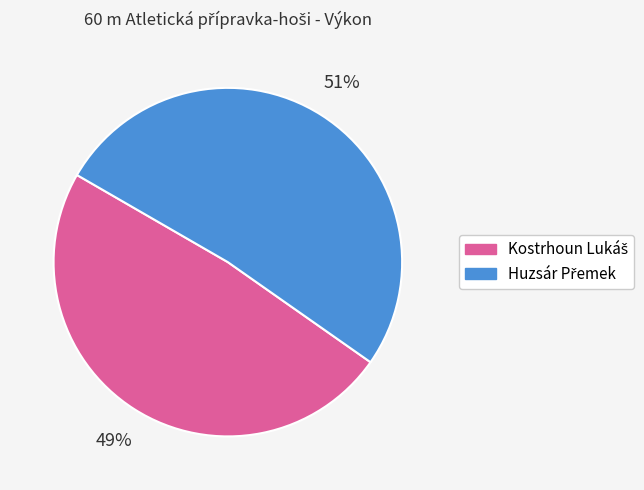

Is there a majority slice in this chart?

Yes